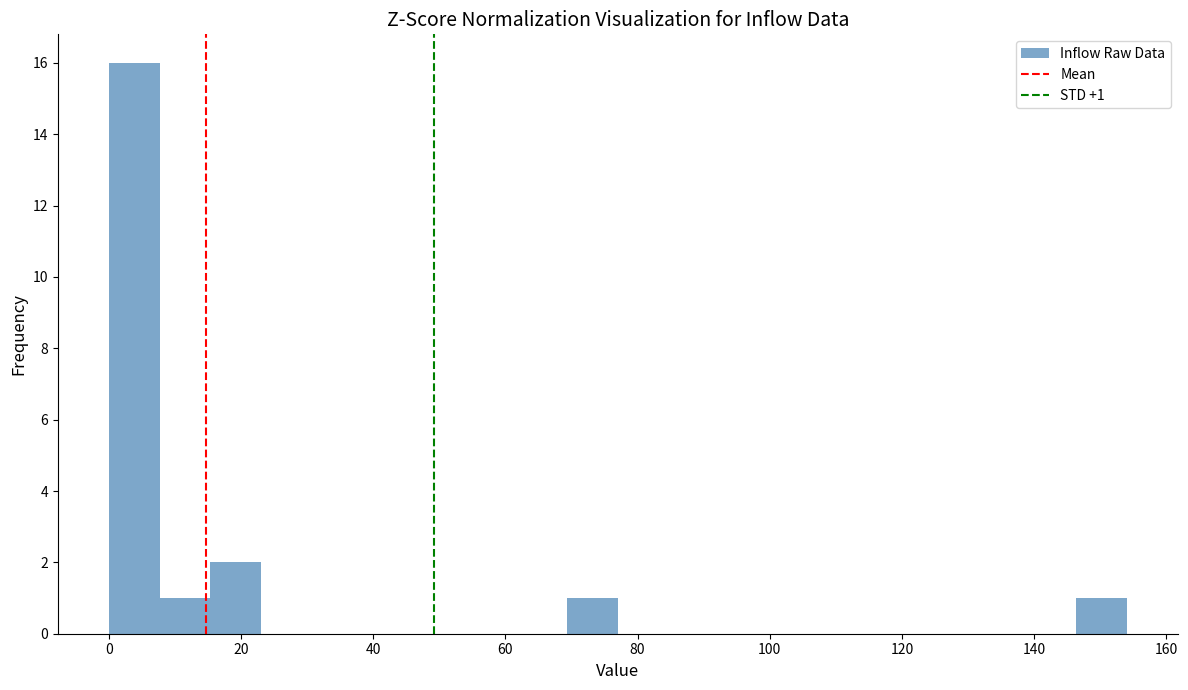

Around what value on the x-axis is the tallest bar? Give the approximate position of its centre, as read against the axis.

4